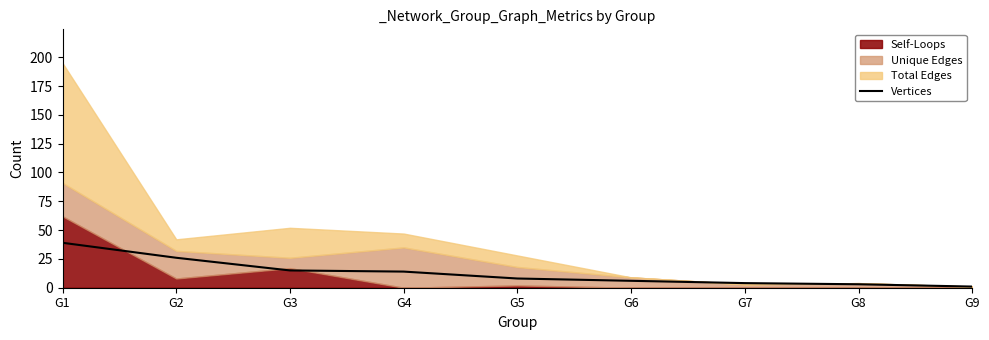

What is the difference between the values at G8 and G7?

1